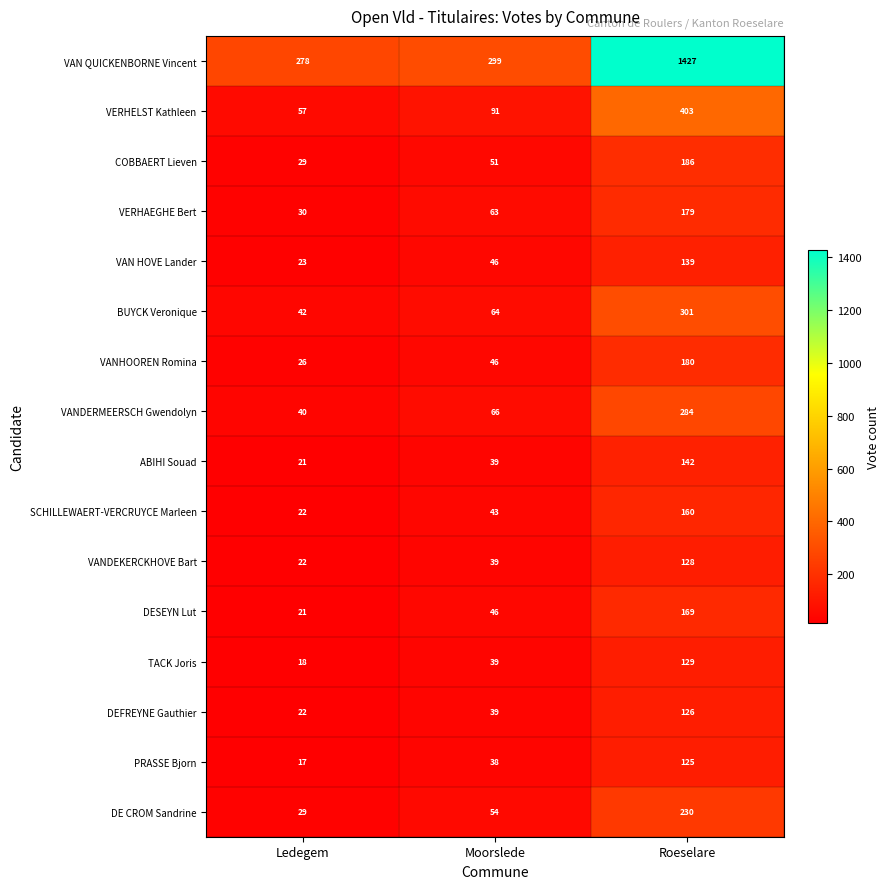

The BUYCK Veronique series shows 42 at Ledegem. True or false?

True